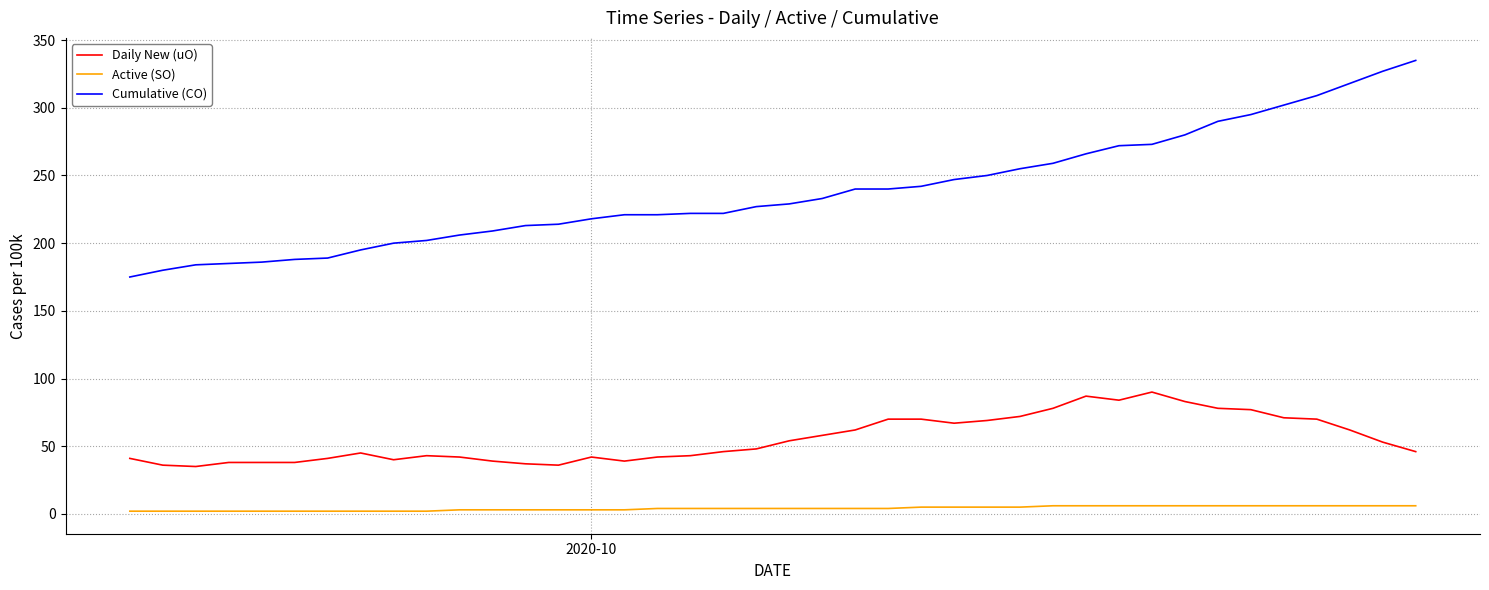

What is the lowest value of the Active (SO) series?

2